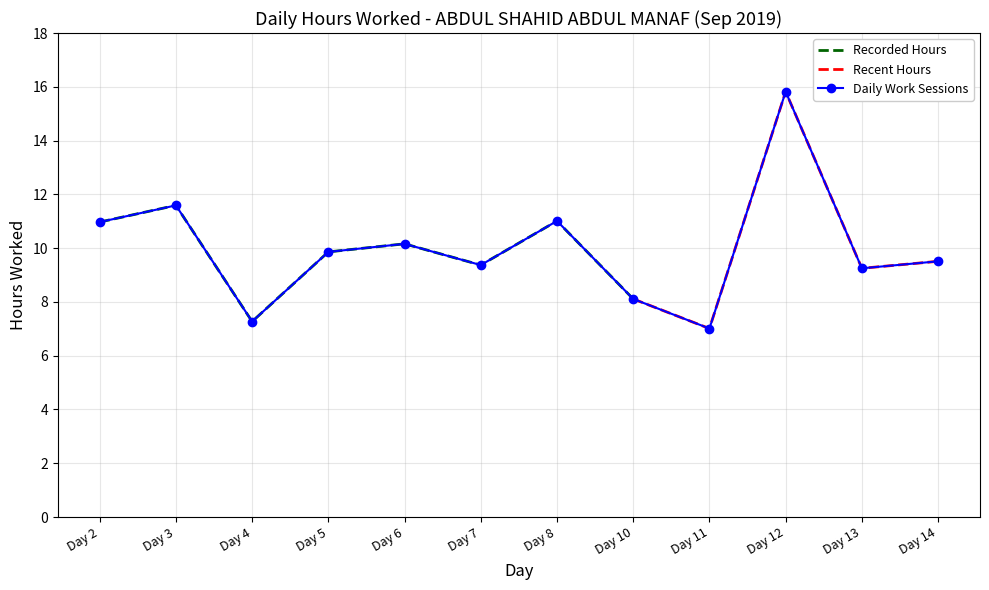

What is the value of the 4th point from the left?

9.9